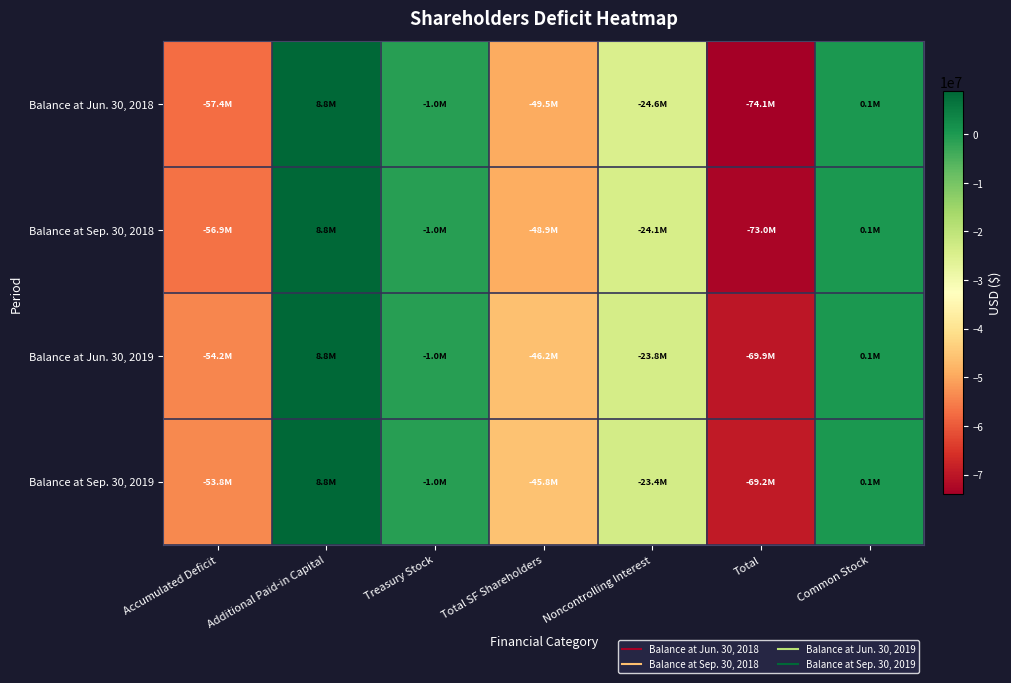

Reading left to right, extract all data points from this chart.

Balance at Jun. 30, 2018: Accumulated Deficit=-57442000	Additional Paid-in Capital=8808000	Treasury Stock=-951000	Total SF Shareholders=-49451000	Noncontrolling Interest=-24606000	Total=-74057000	Common Stock=134000
Balance at Sep. 30, 2018: Accumulated Deficit=-56876000	Additional Paid-in Capital=8808000	Treasury Stock=-951000	Total SF Shareholders=-48885000	Noncontrolling Interest=-24105000	Total=-72990000	Common Stock=134000
Balance at Jun. 30, 2019: Accumulated Deficit=-54183000	Additional Paid-in Capital=8808000	Treasury Stock=-951000	Total SF Shareholders=-46192000	Noncontrolling Interest=-23751000	Total=-69943000	Common Stock=134000
Balance at Sep. 30, 2019: Accumulated Deficit=-53822000	Additional Paid-in Capital=8808000	Treasury Stock=-951000	Total SF Shareholders=-45831000	Noncontrolling Interest=-23401000	Total=-69232000	Common Stock=134000